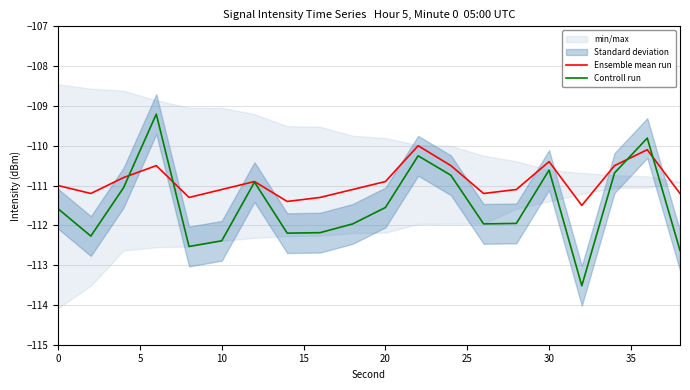

Is it true that Controll run equals -111.6 at 20?

True